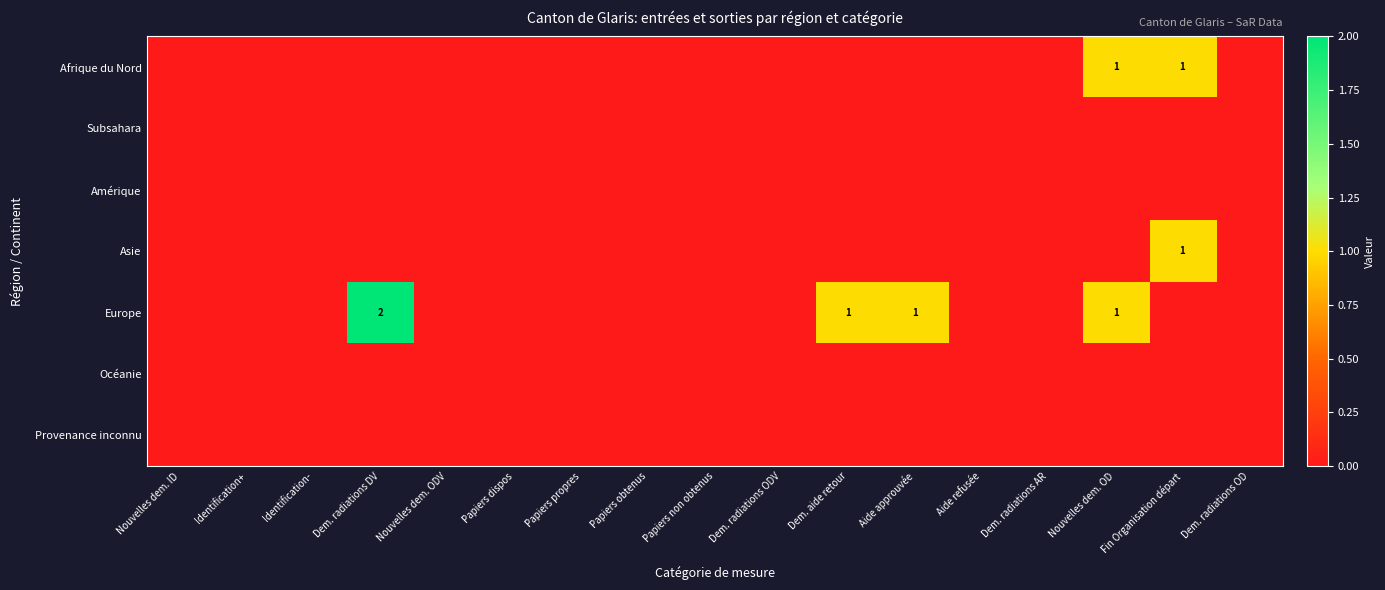

How many values in Afrique du Nord are above zero?

2